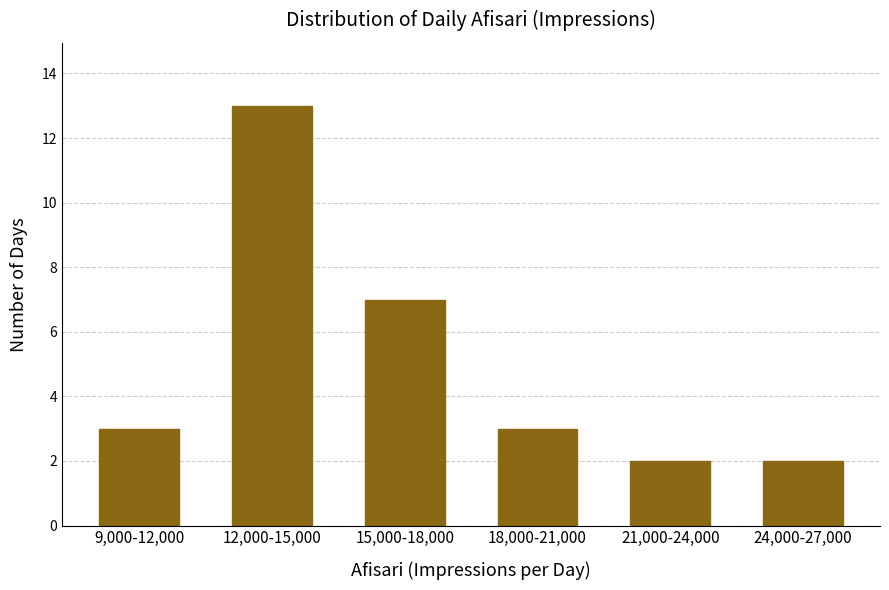

Reading left to right, what are all the values shown in this chart?

9,000-12,000=3	12,000-15,000=13	15,000-18,000=7	18,000-21,000=3	21,000-24,000=2	24,000-27,000=2